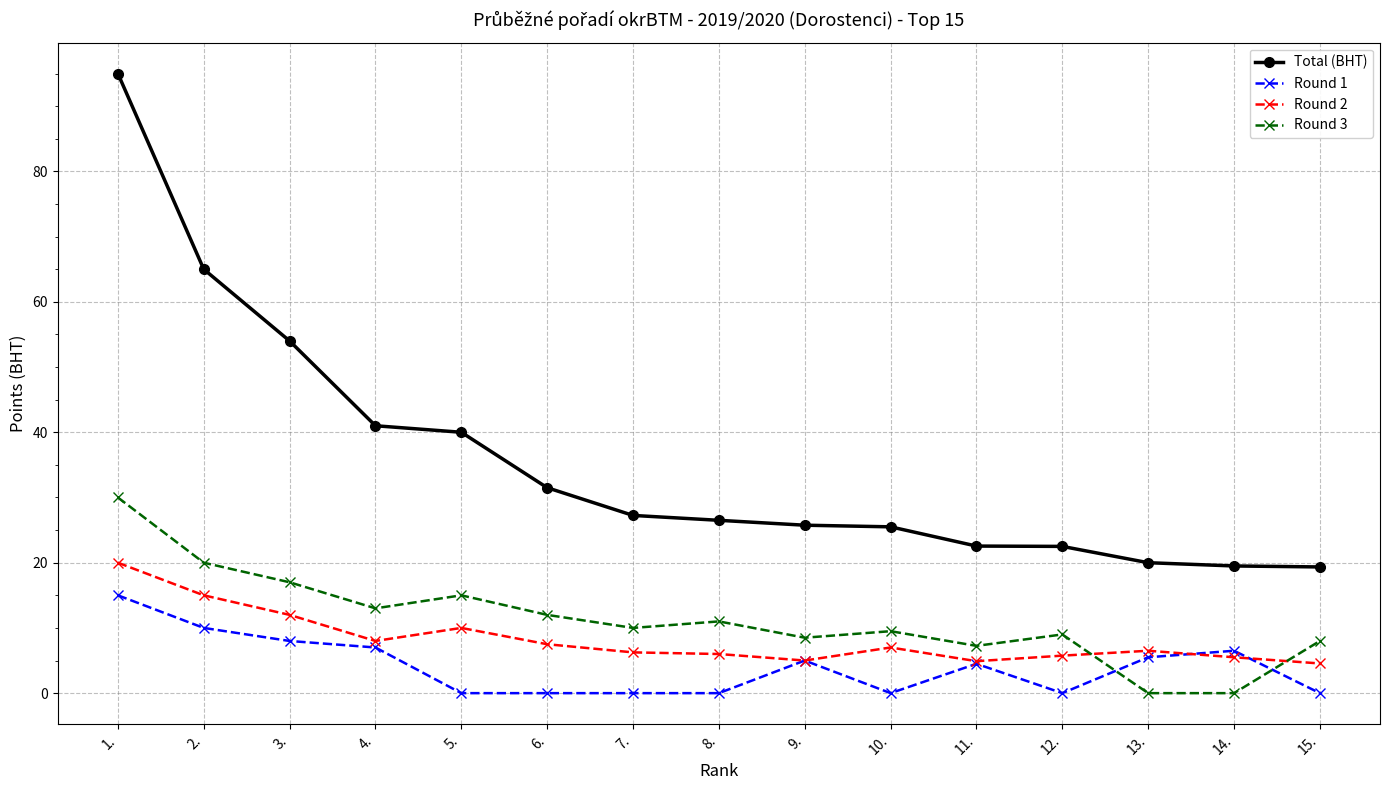

How many distinct data groups are displayed?

4